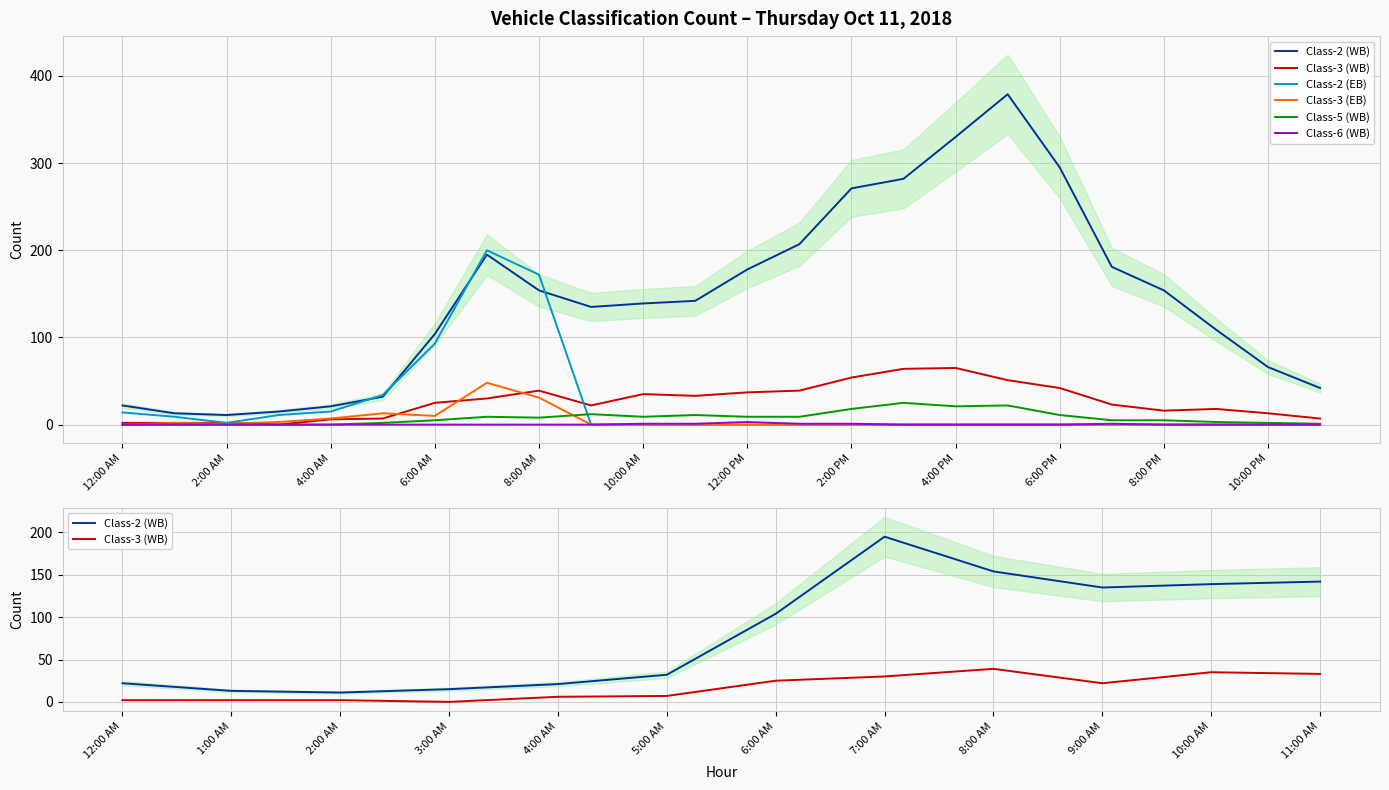

Which series changed the most between 6:00 AM and 12:00 PM?

Class-2 (EB)